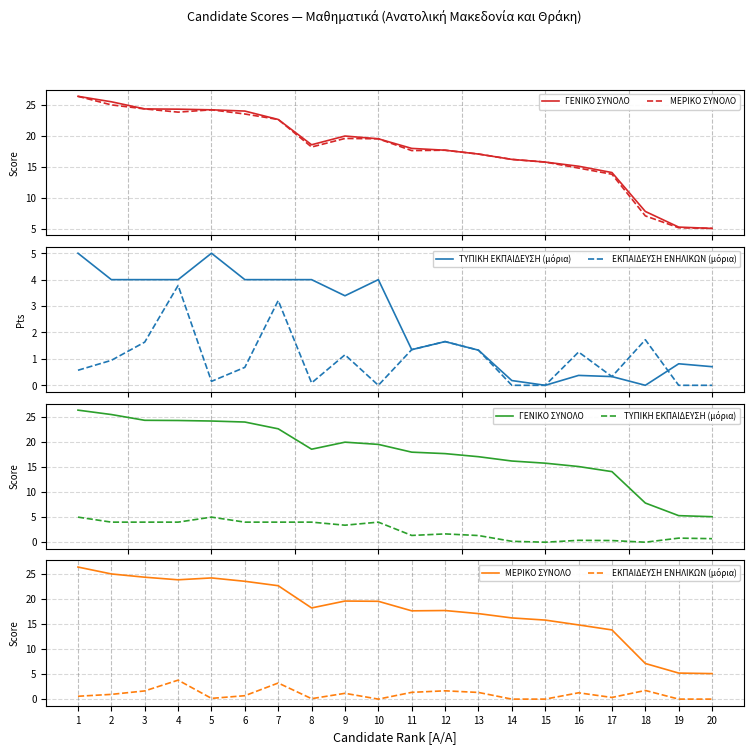

How many values in the ΕΚΠΑΙΔΕΥΣΗ ΕΝΗΛΙΚΩΝ (μόρια) series exceed 0?

15